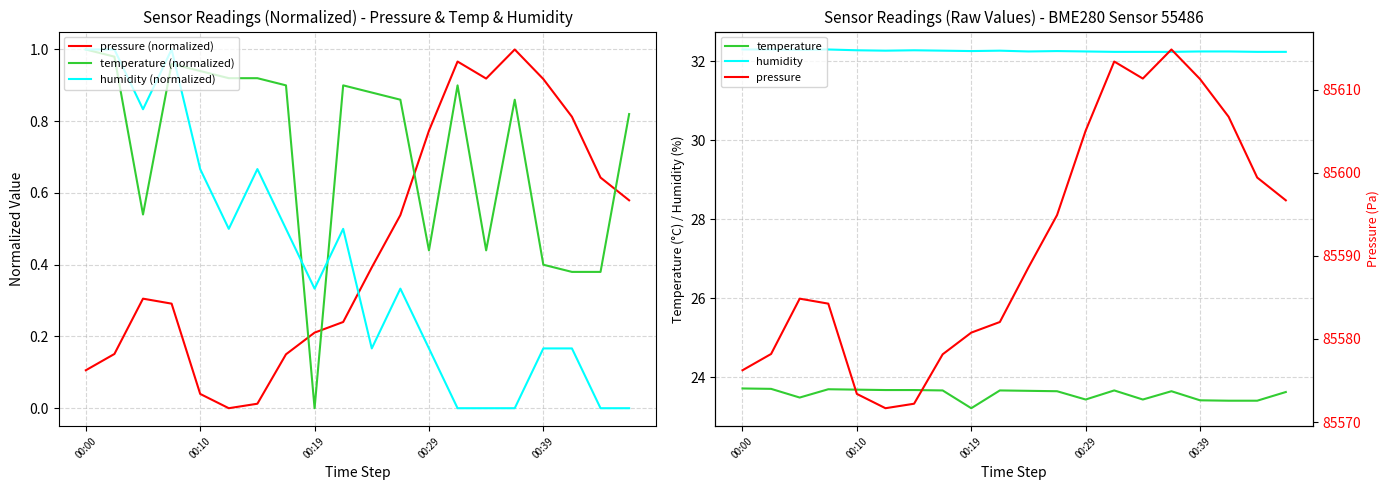

How many interior local peaks does the pressure (normalized) series have?

3